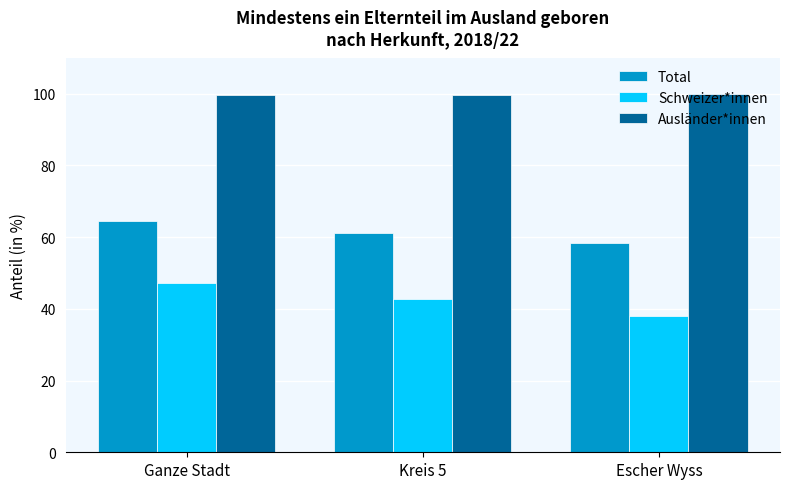

What is the sum of all Total values?

183.8